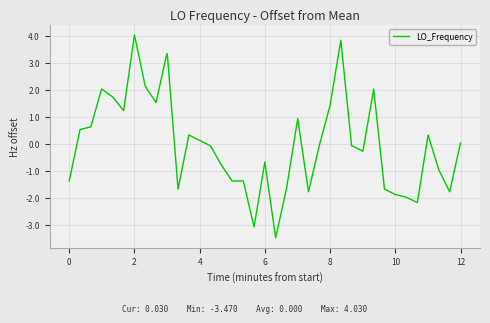

What is the maximum value shown in the chart?

4.0